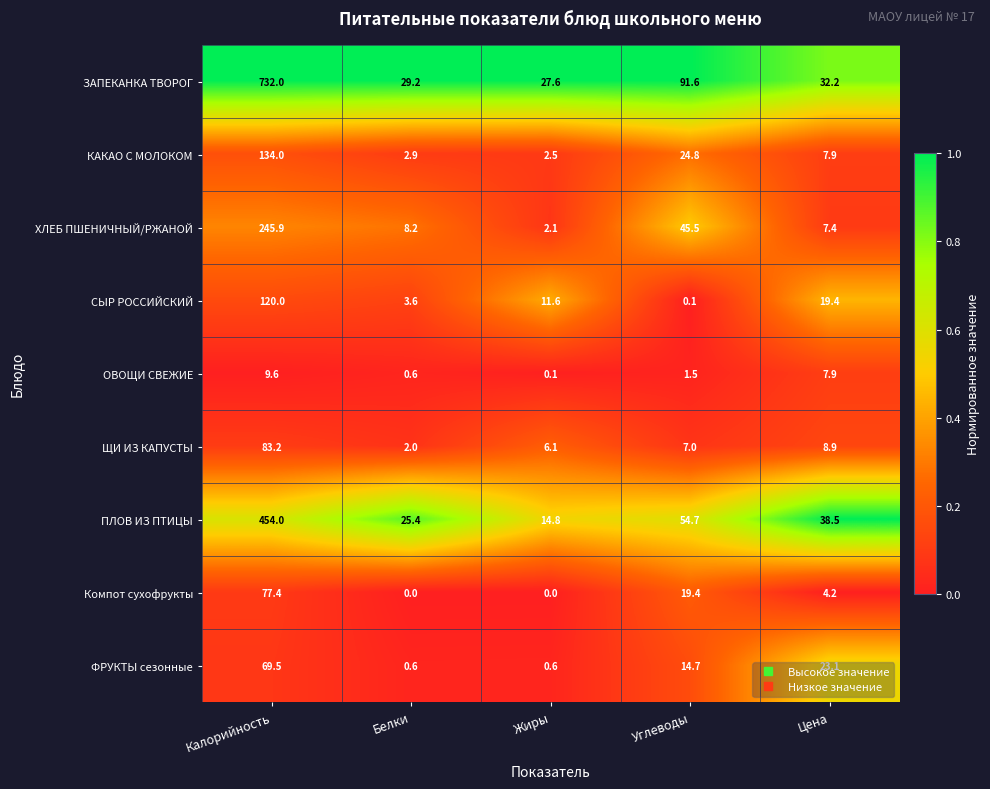

The value of ПЛОВ ИЗ ПТИЦЫ at Углеводы is 26.5. True or false?

False